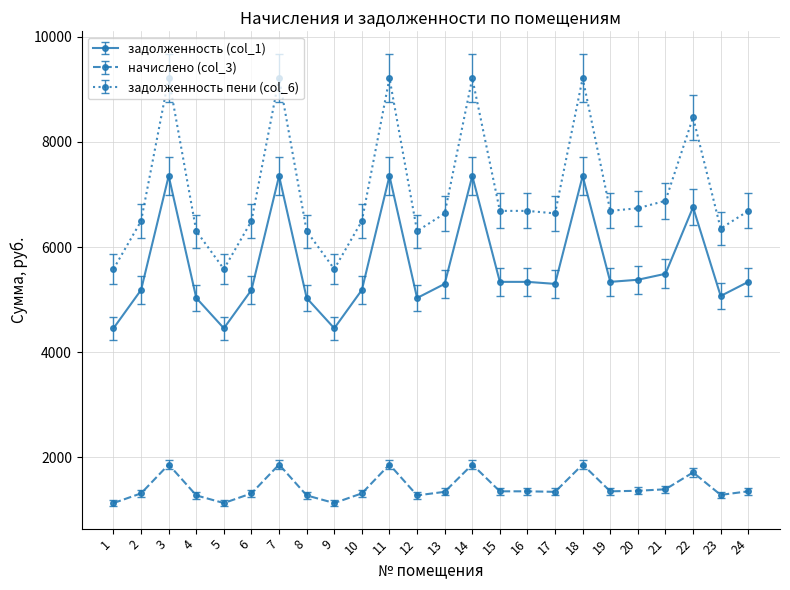

Does the chart have visible grid lines?

Yes